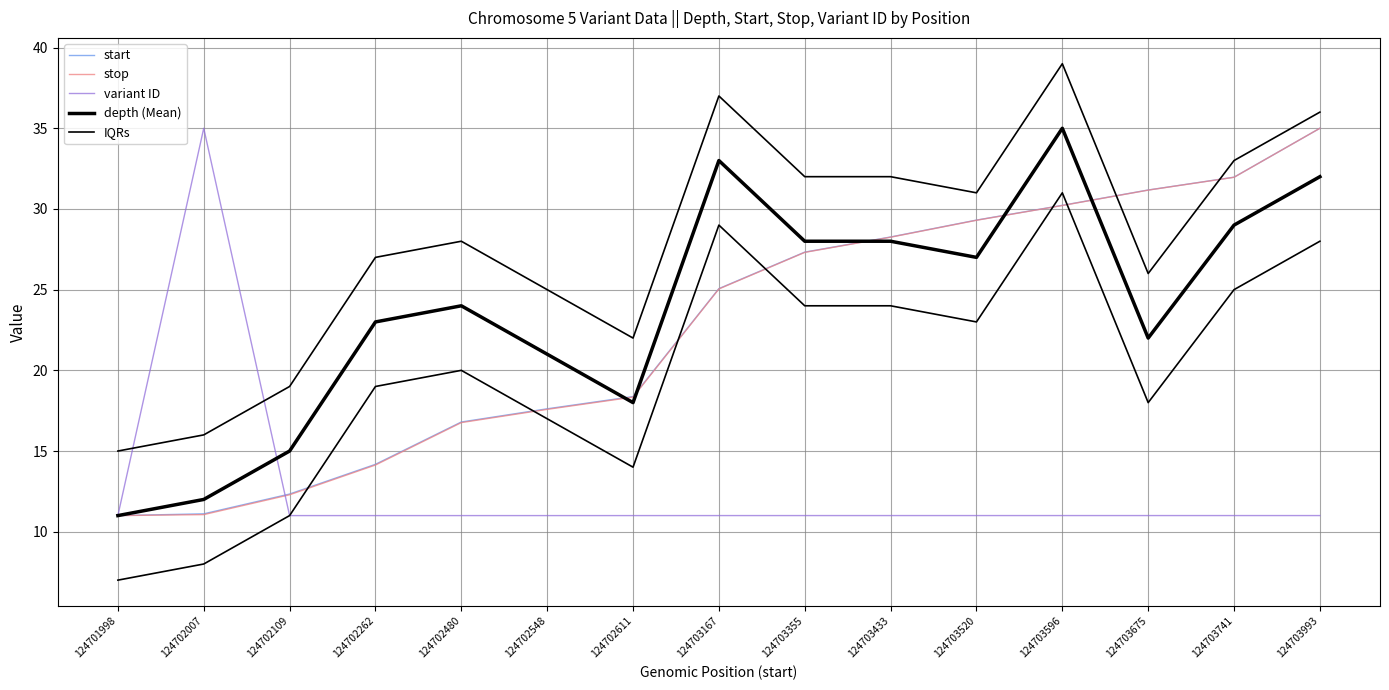

Between which two adjacent categories do start and IQRs first intersect?

124703596 and 124703675